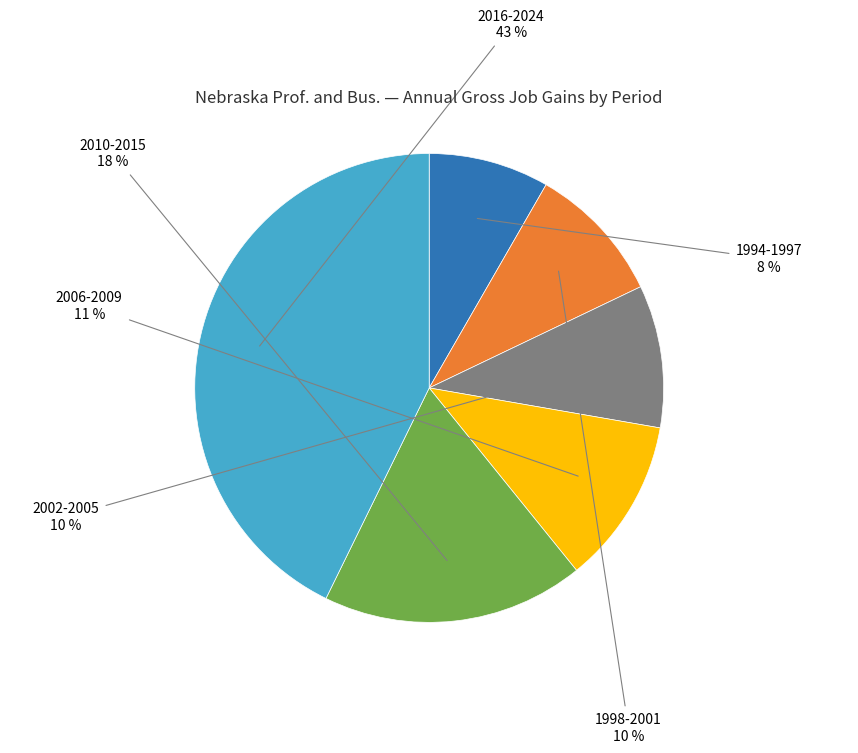

Does any single category account for the majority?

No